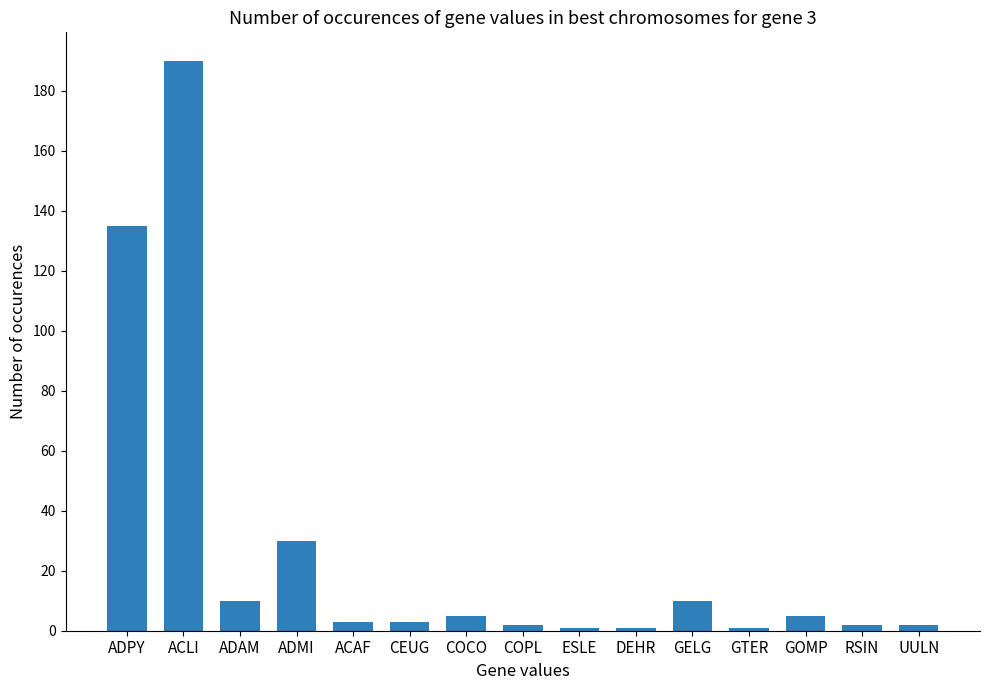

Is it true that the value at ESLE is 1?

True